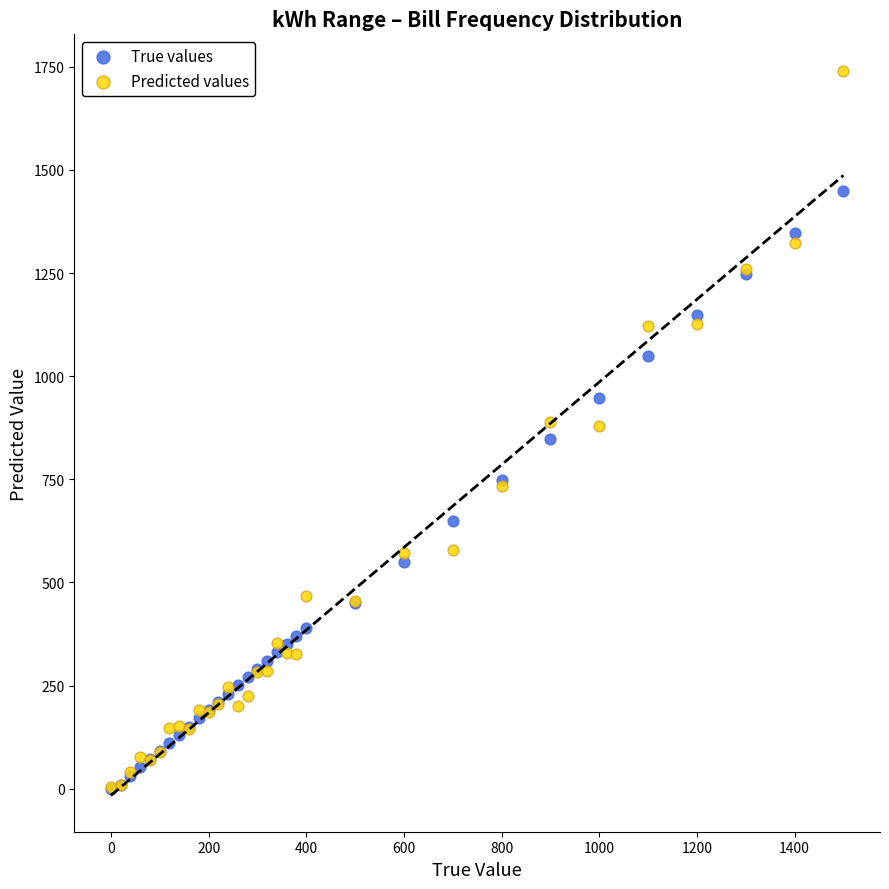

What are all the series names shown in the legend?

True values, Predicted values